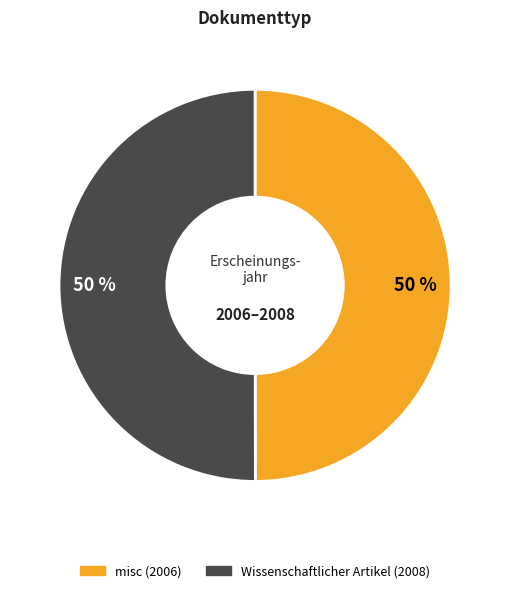

Approximately how many times larger is the value at misc (2006) compared to Wissenschaftlicher Artikel (2008)?

1.0